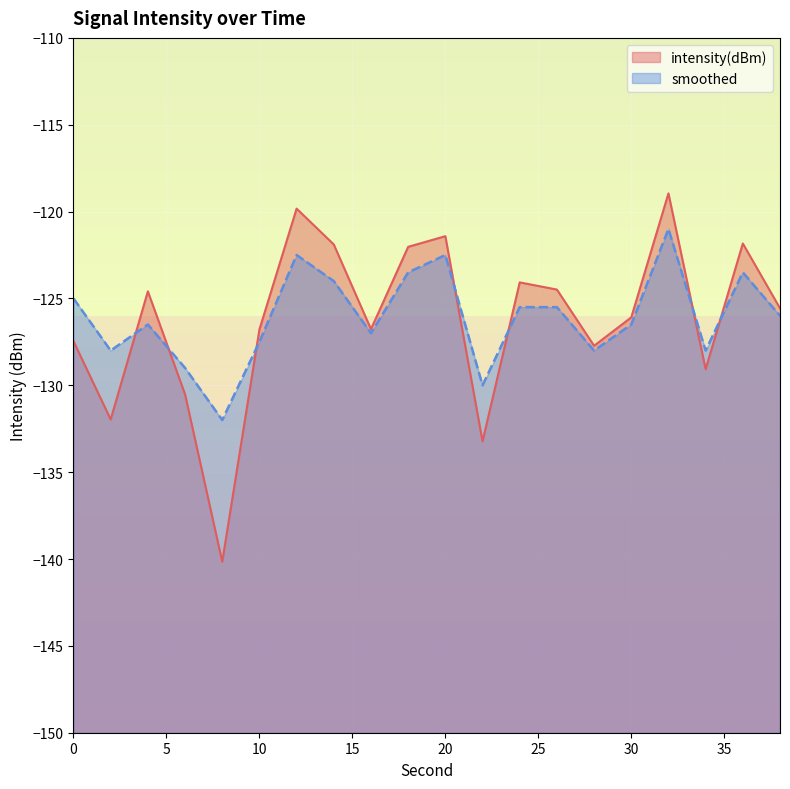

In smoothed, how many points are higher than both neighbors (excluding endpoints)?

5